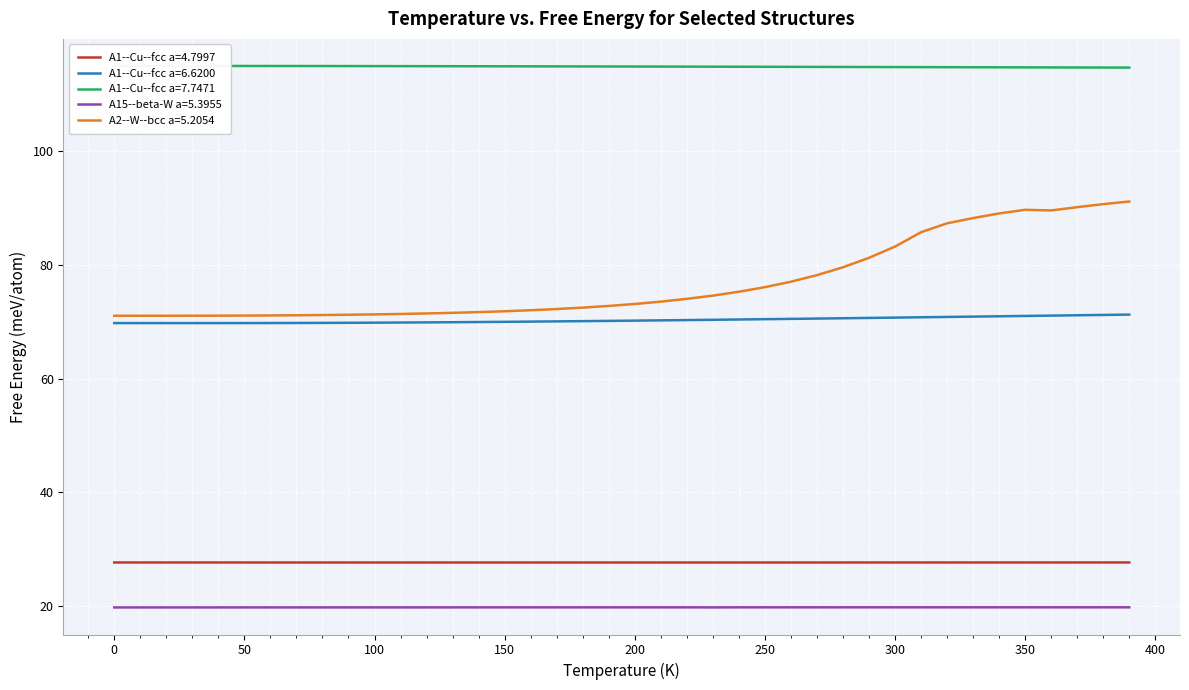

What are all the series names shown in the legend?

A1--Cu--fcc a=4.7997, A1--Cu--fcc a=6.6200, A1--Cu--fcc a=7.7471, A15--beta-W a=5.3955, A2--W--bcc a=5.2054